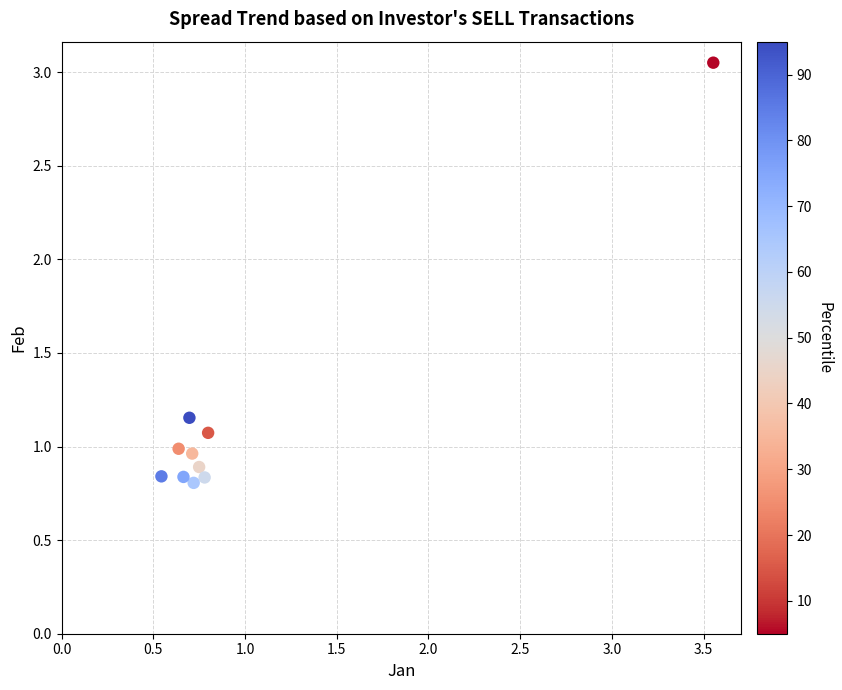

What is the range of X values (max minus min)?

3.0